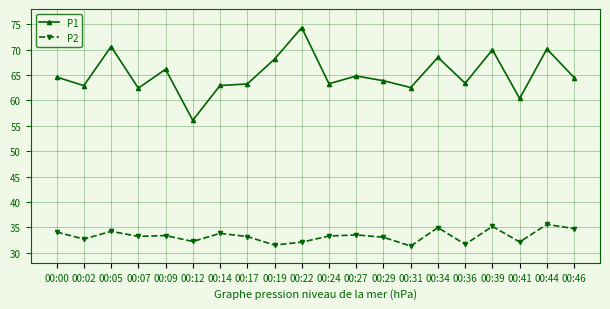

What is the sum of the P2 values at 00:24 and 00:00?

67.3